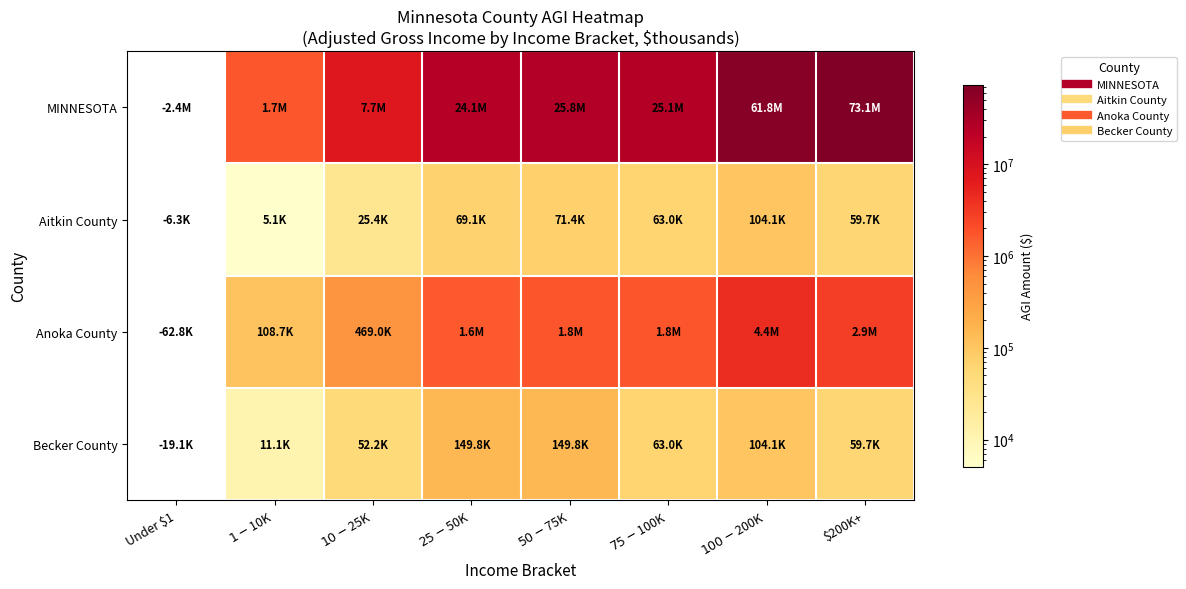

At which category is the sum across all series the highest?

$200K+